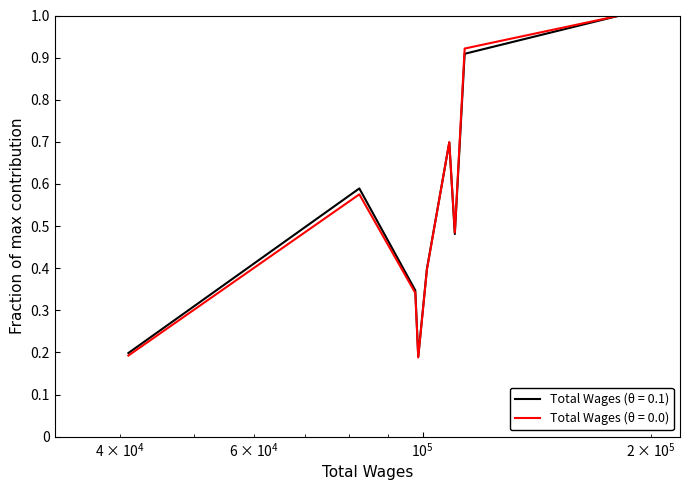

What is the greatest value displayed?

1.0